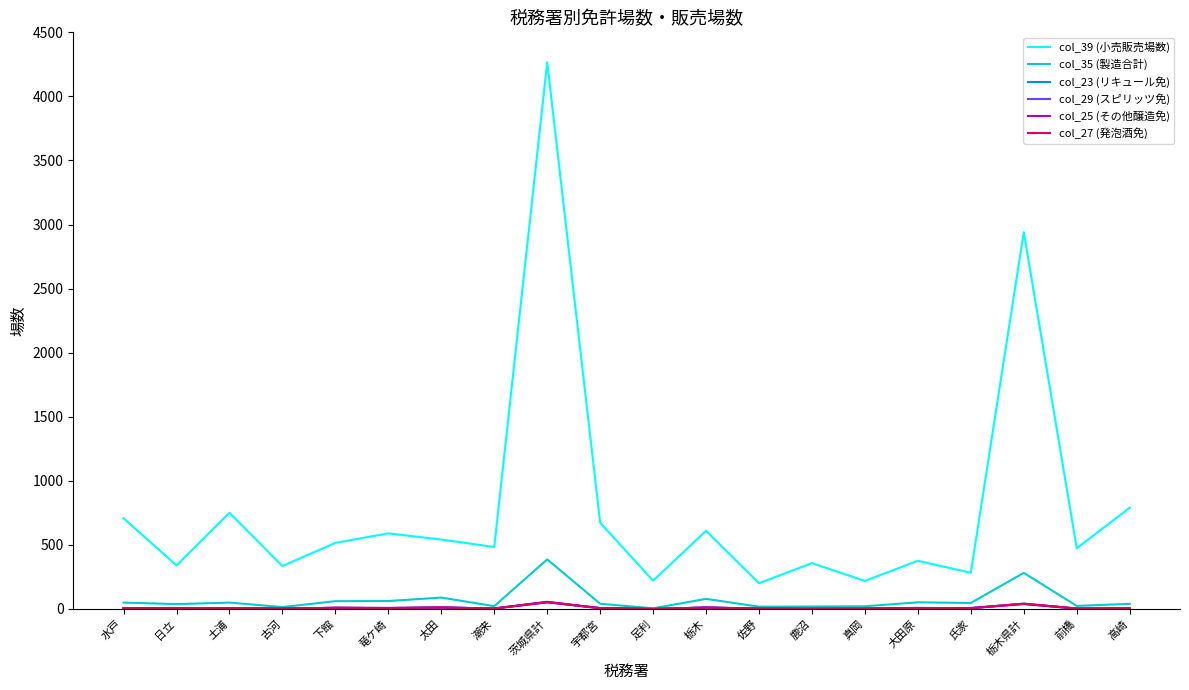

What is the greatest value displayed?

4266